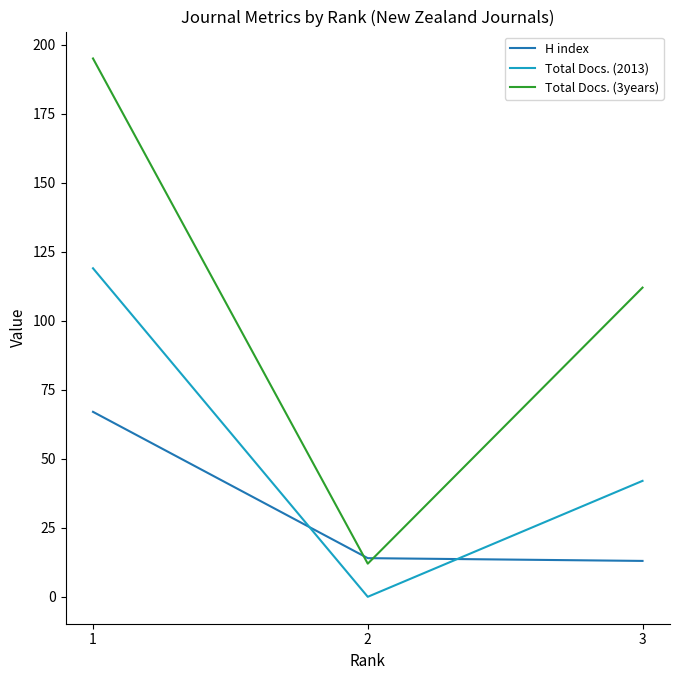

Which category has the lowest value across all series?

2